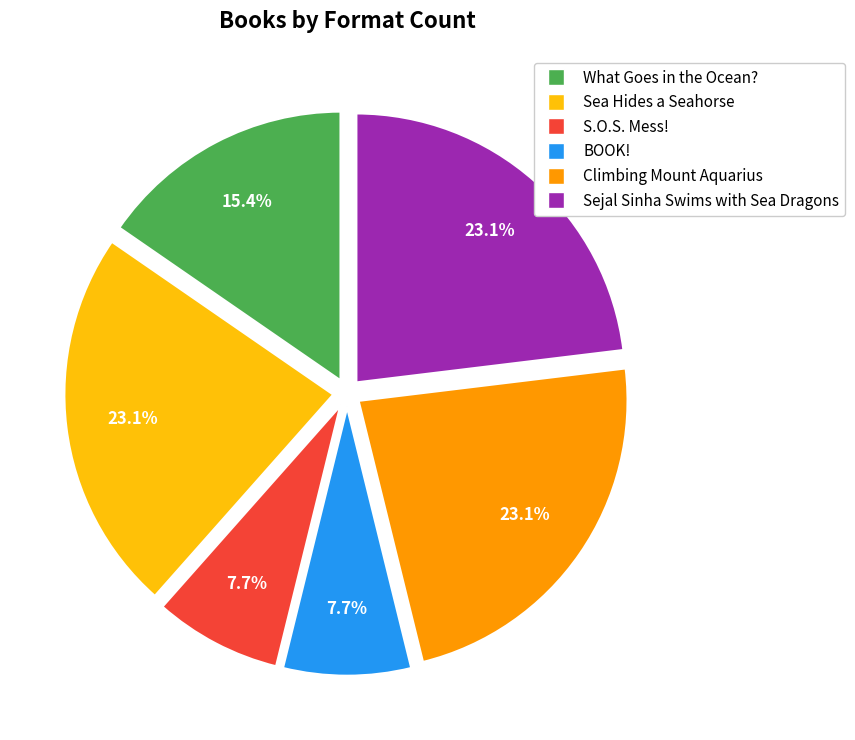

What is the ratio of the value at BOOK! to the value at What Goes in the Ocean??

0.5